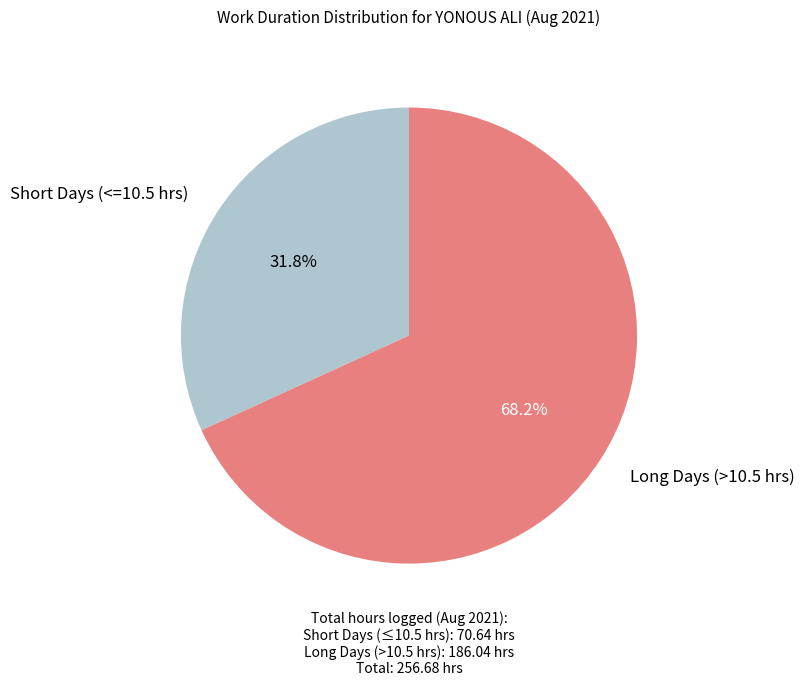

Count the number of slices in the pie.

2